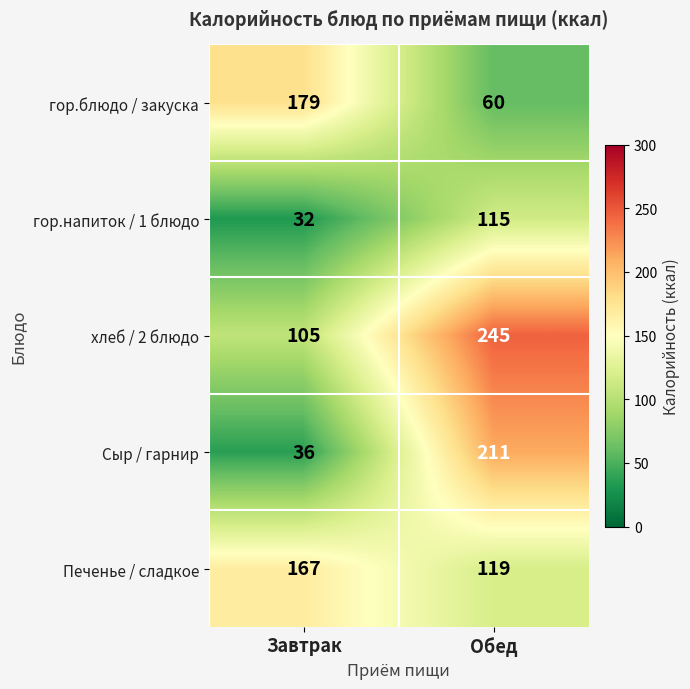

Rank the series by their maximum value, from lowest to highest.

гор.напиток / 1 блюдо, Печенье / сладкое, гор.блюдо / закуска, Сыр / гарнир, хлеб / 2 блюдо